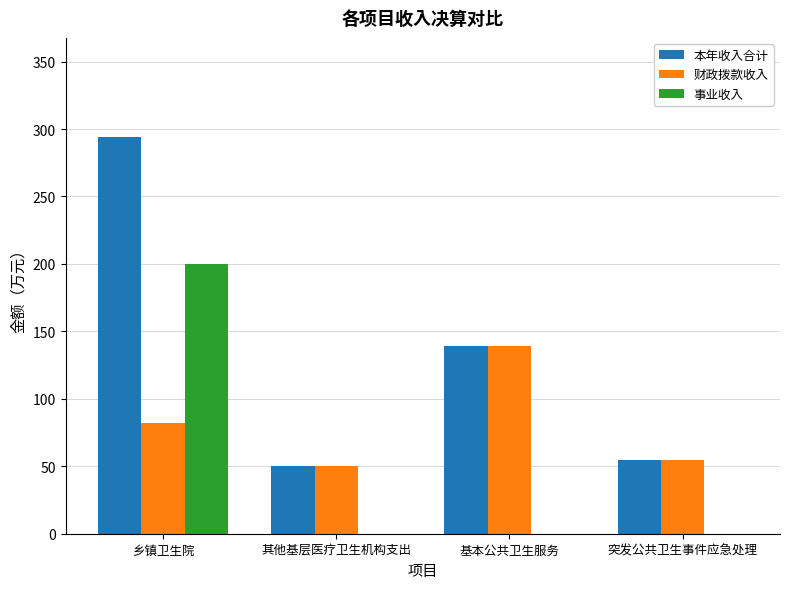

What is the difference between the 财政拨款收入 values at 乡镇卫生院 and 突发公共卫生事件应急处理?

28.0